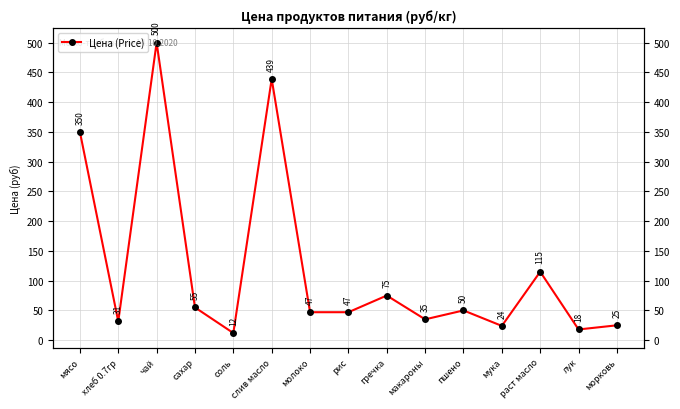

Is it true that the value at молоко is 47.0?

True